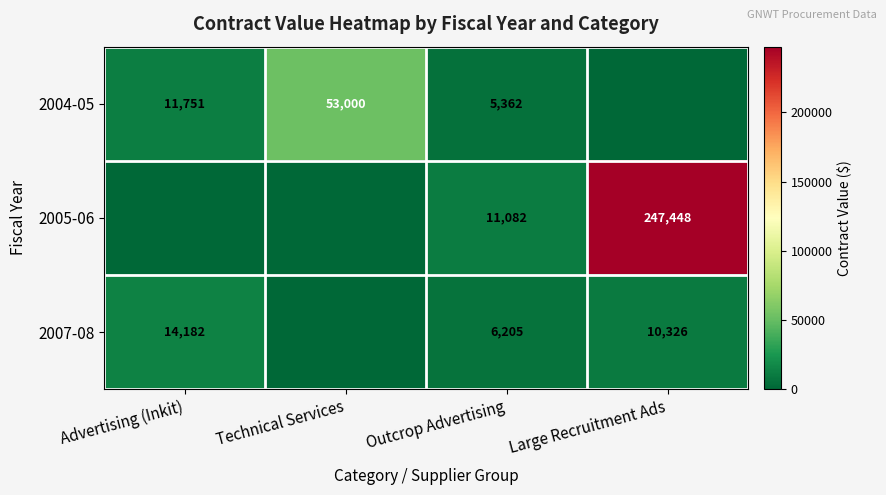

Count the number of categories in the chart.

4